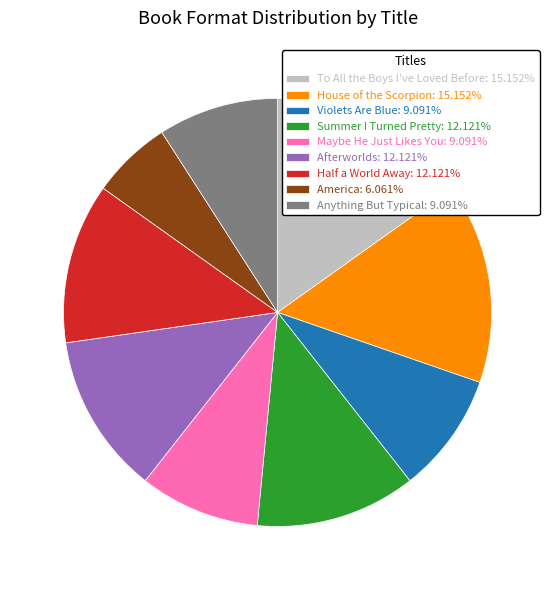

Does any single category account for the majority?

No